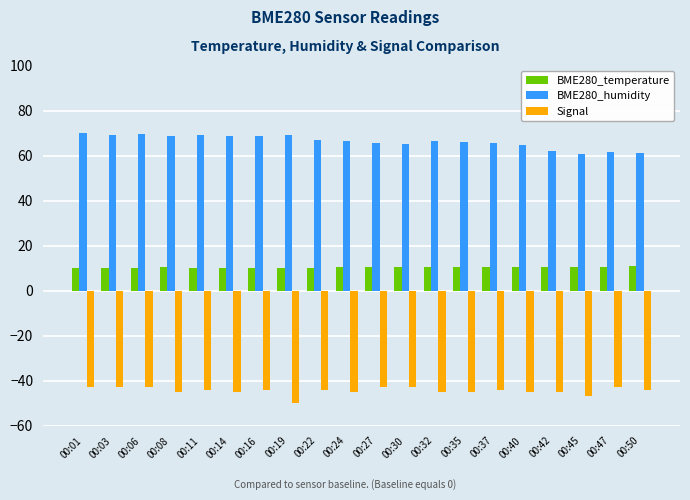

At which category does the chart reach its minimum across all series?

00:19